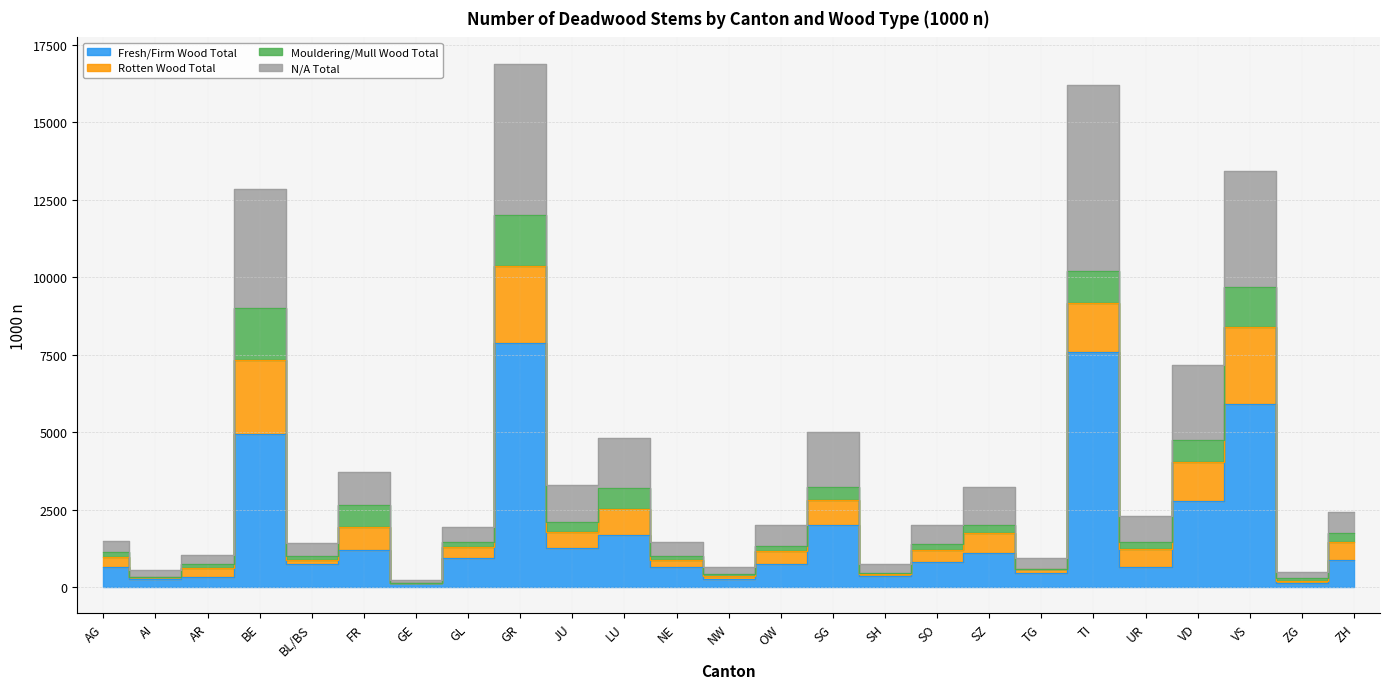

What is the difference between the maximum and minimum values in the fresh/firm wood total series?

7747